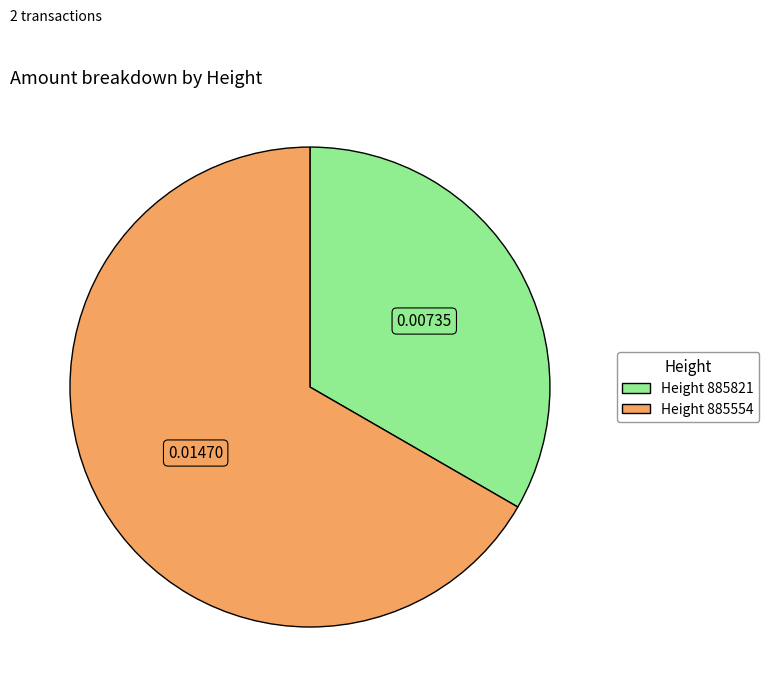

Does any single category account for the majority?

Yes